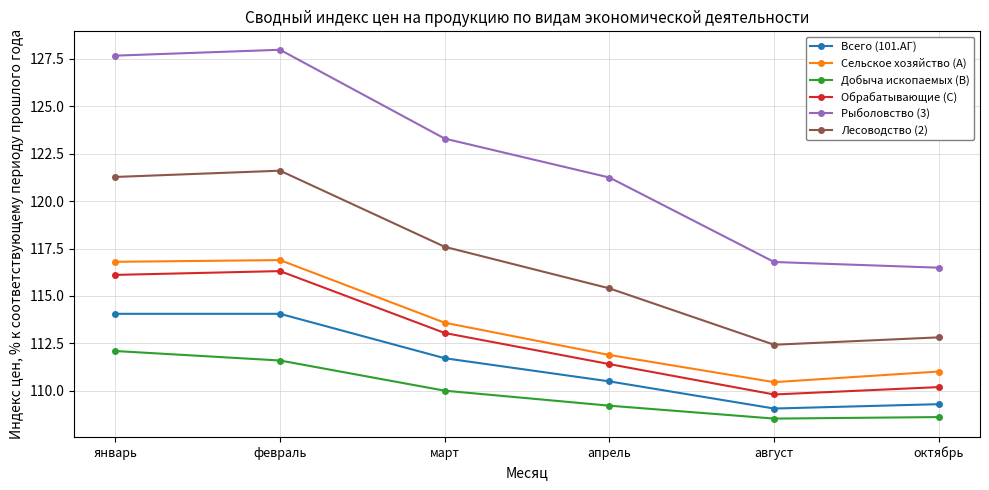

Which series has the largest range (max minus min)?

Рыболовство (3)